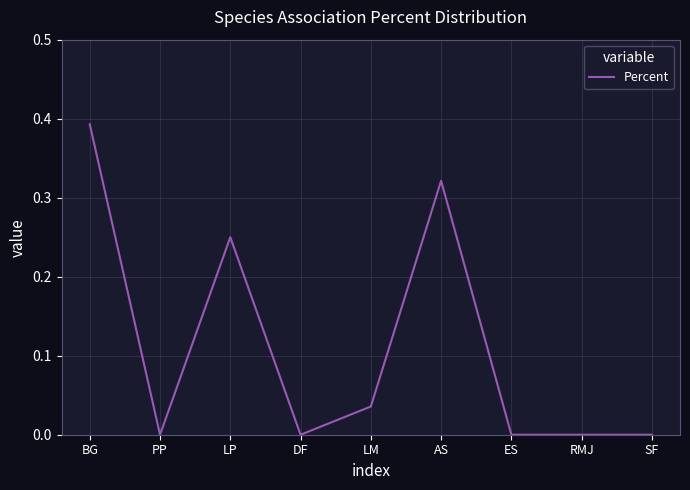

Which has a higher value, LP or LM?

LP